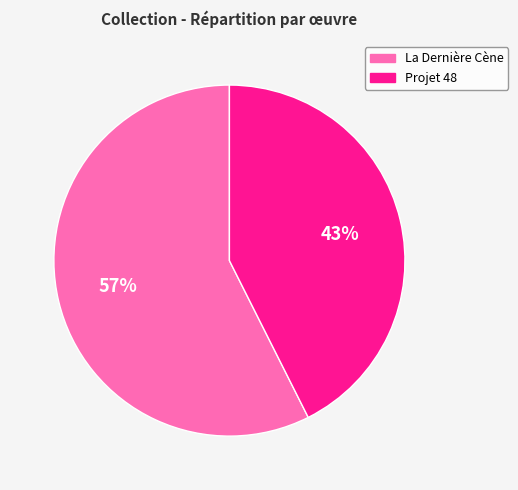

Which has a higher value, La Dernière Cène or Projet 48?

La Dernière Cène